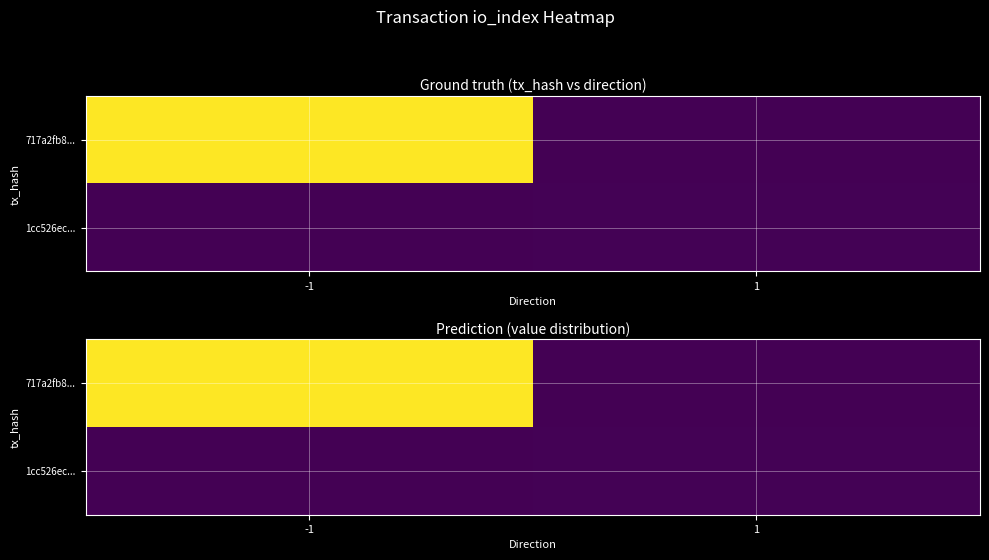

What is the minimum value shown in the chart?

0.2